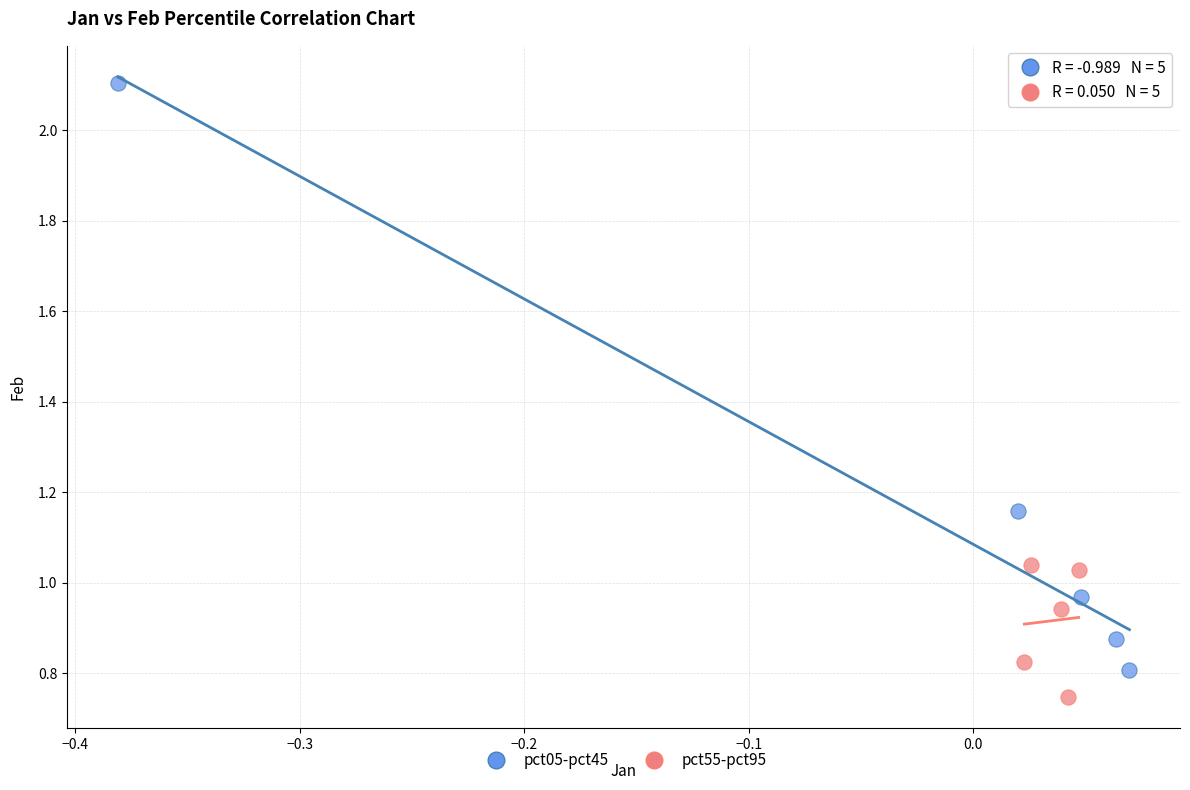

Which series has the widest spread of Y values?

pct05-pct45